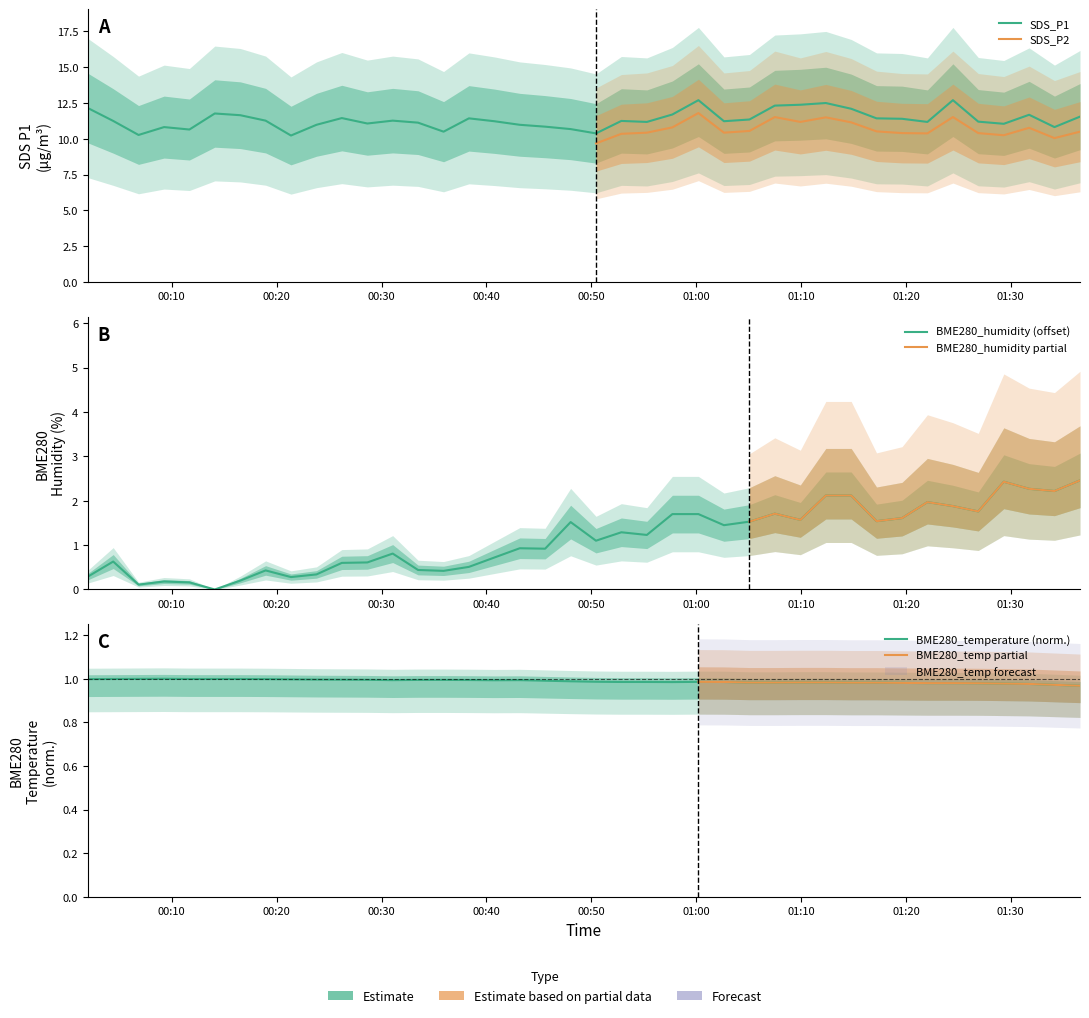

Between 2022/07/25 00:31:04 and 2022/07/25 00:35:55, which is larger?

2022/07/25 00:31:04